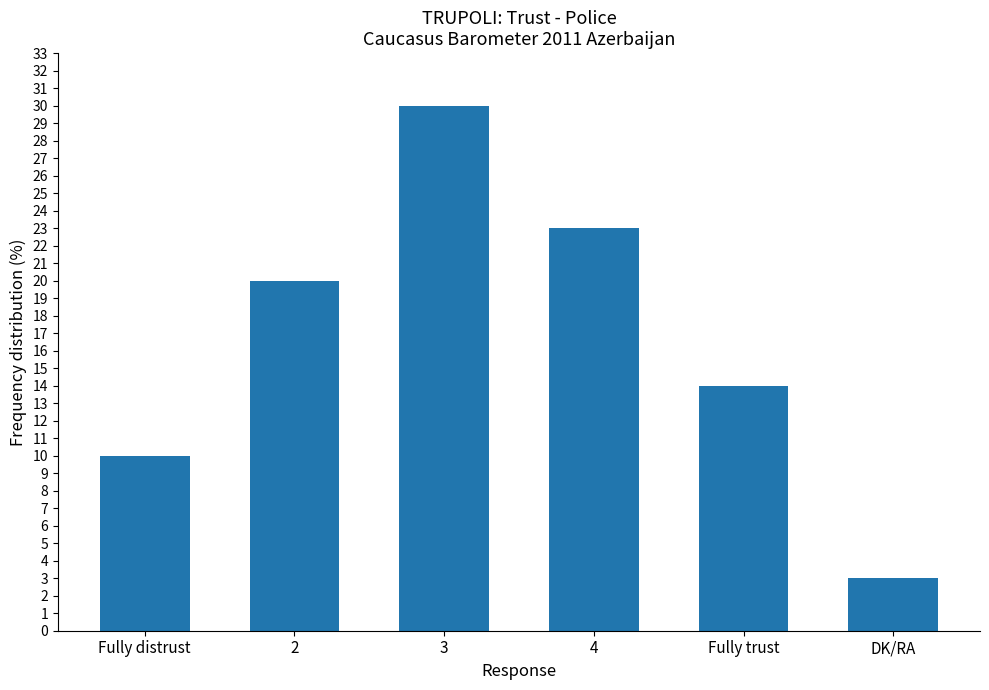

True or false: the data shows 3 at DK/RA.

True